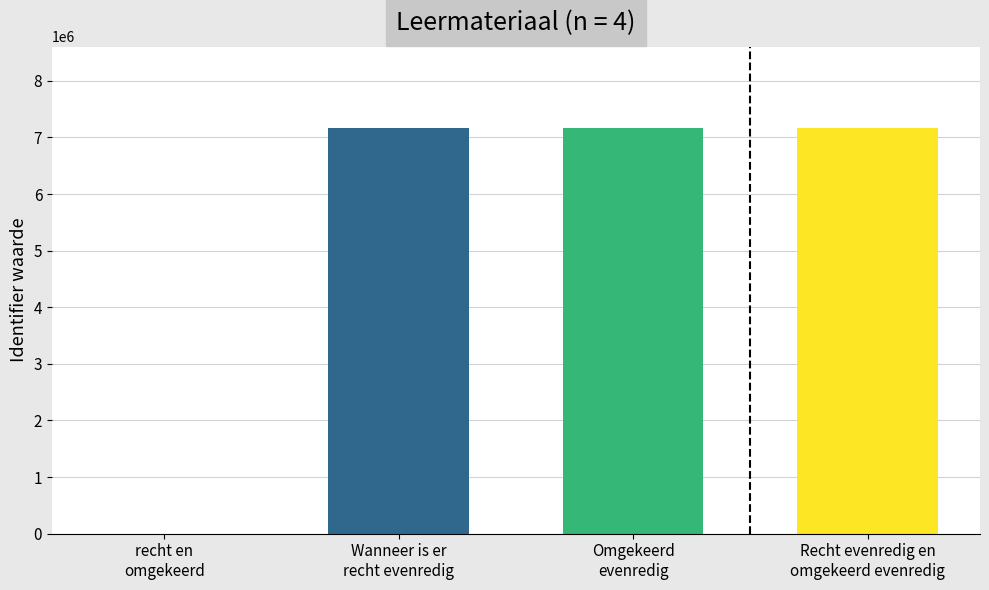

Are the bars horizontal?

No